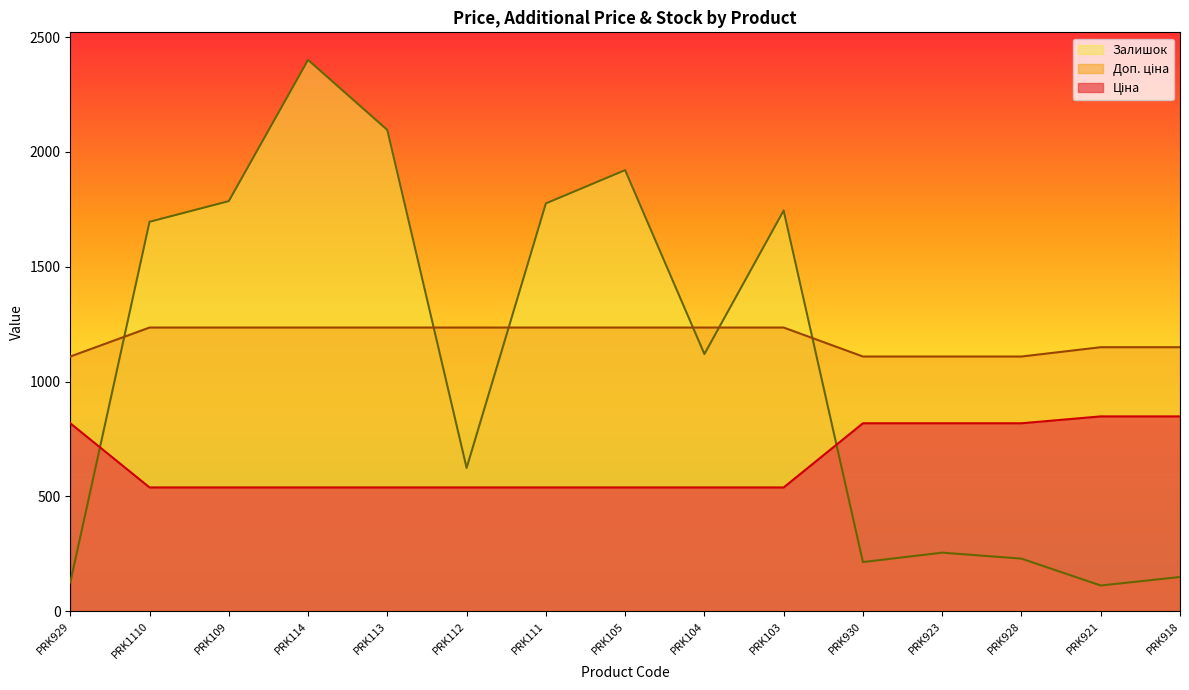

Does the chart display data point markers on the line(s)?

No